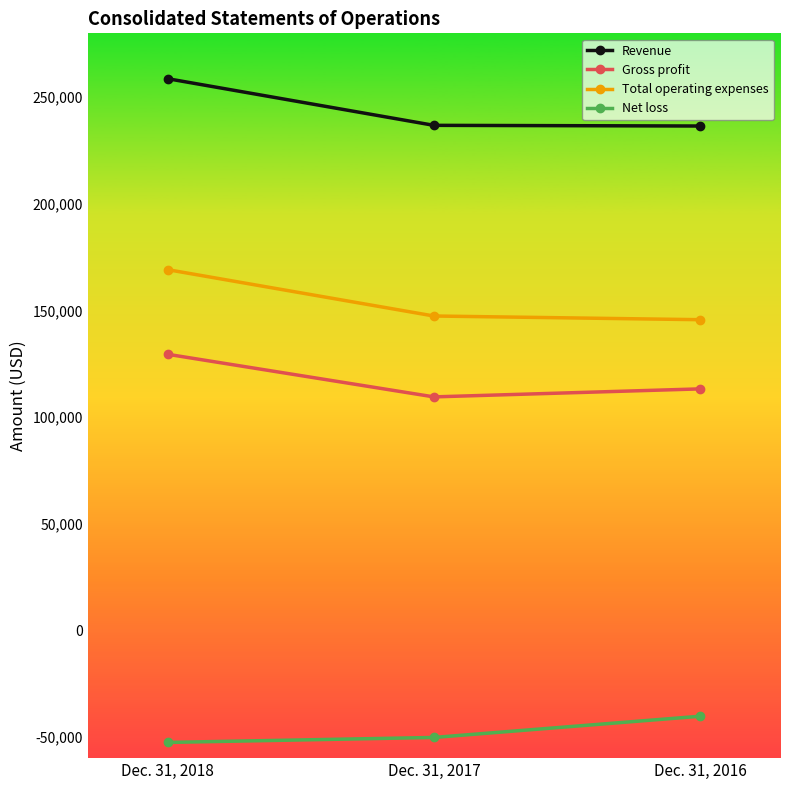

How many distinct data groups are displayed?

4